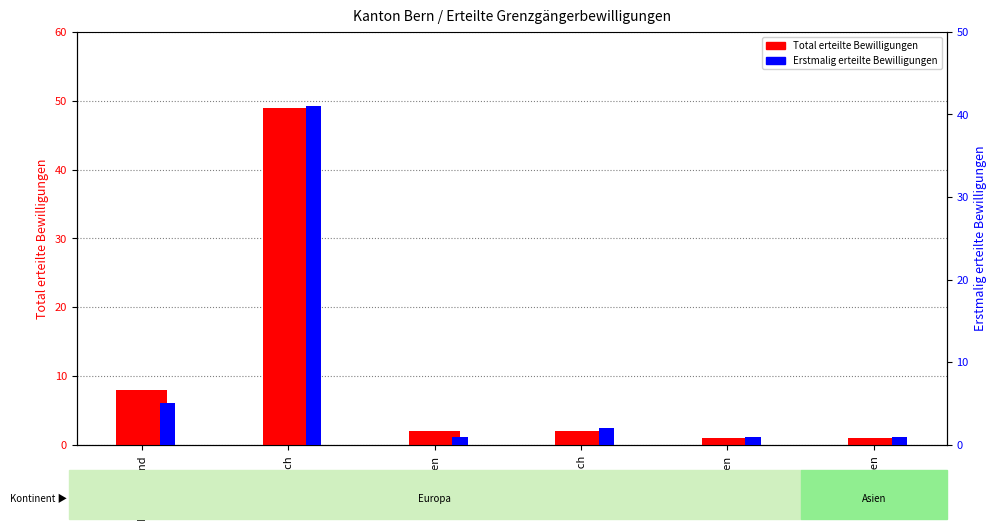

The value of Erstmalig erteilte Bewilligungen at Österreich is 3. True or false?

False